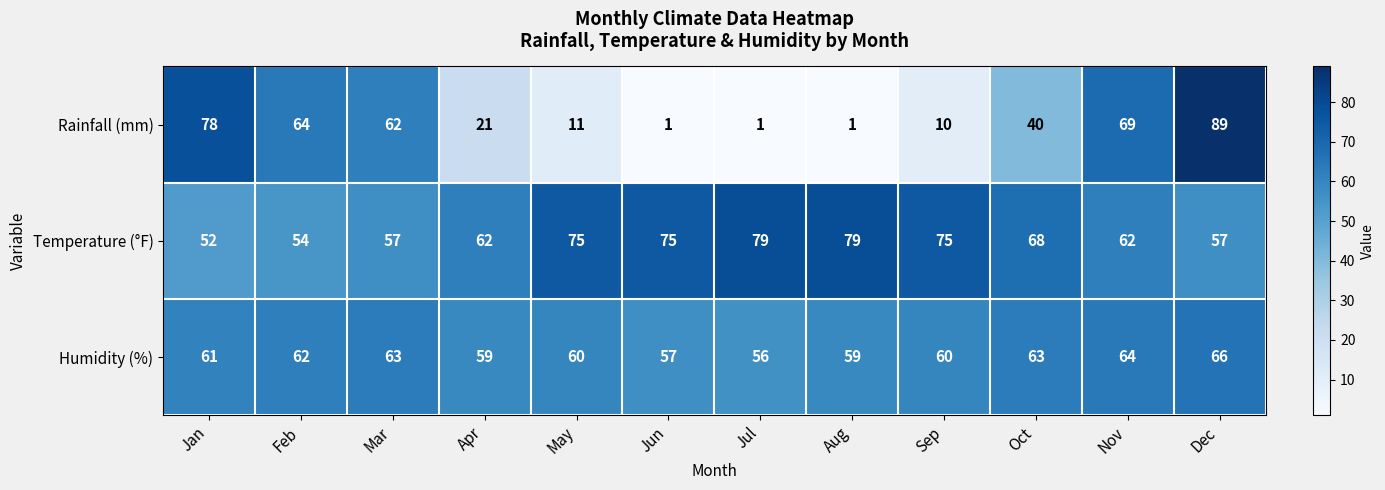

Is it true that Temperature (°F) equals 38 at Jul?

False